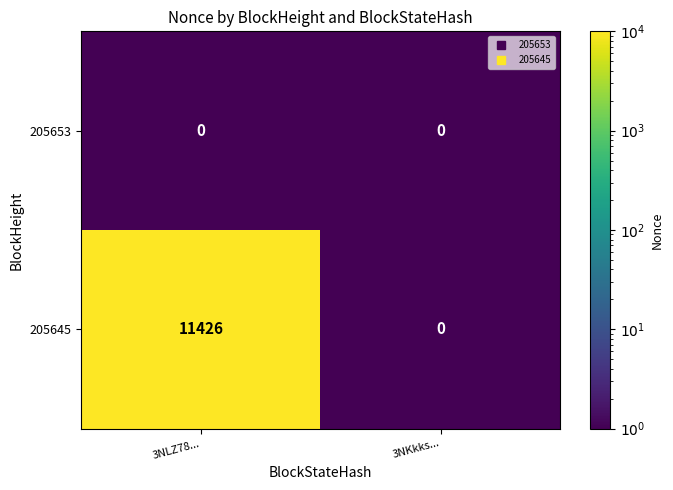

Rank the series by their average value, from lowest to highest.

205653, 205645